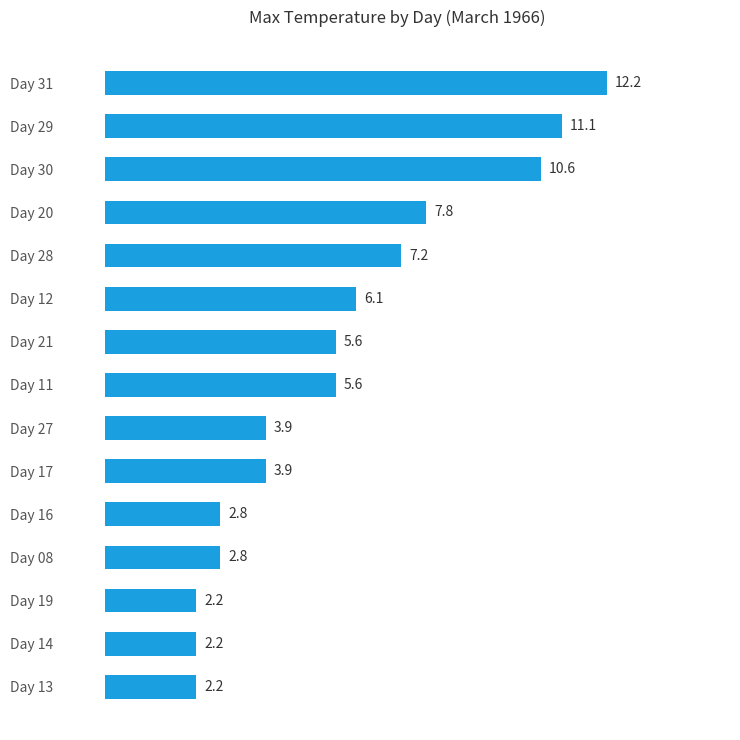

Does the chart contain stacked bars?

No